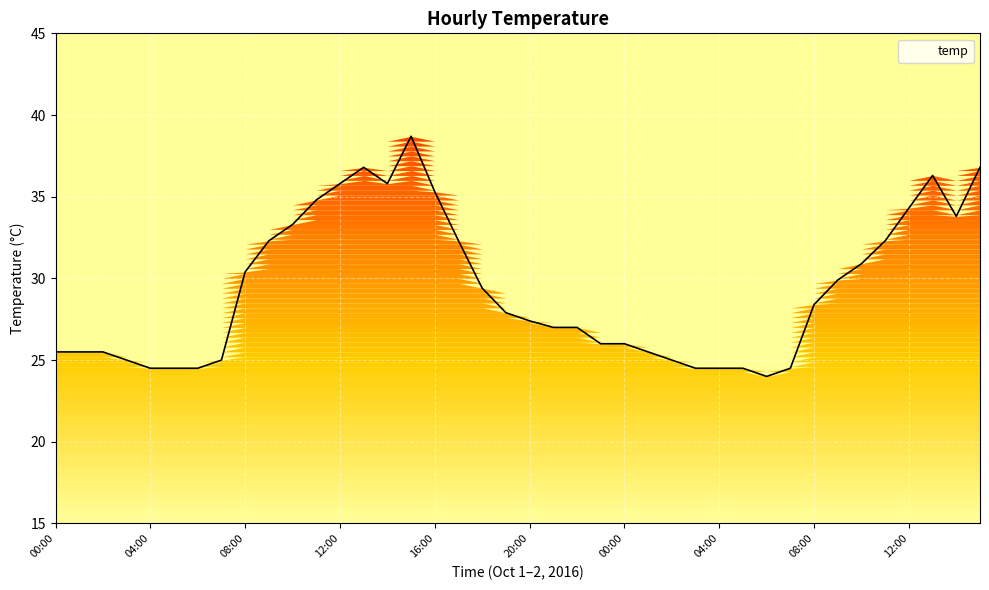

What is the difference between the maximum and minimum values?

14.7